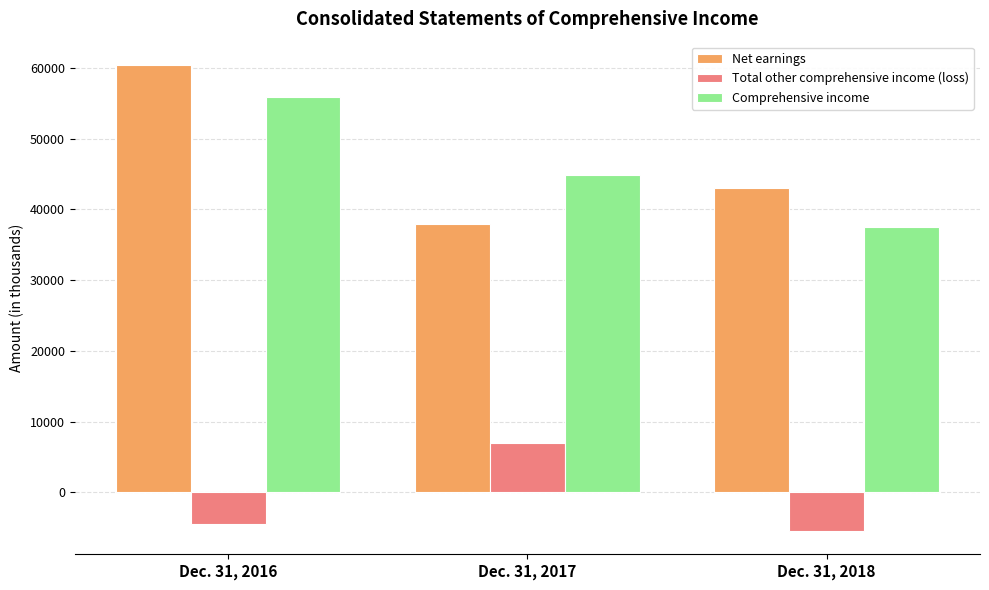

Reading left to right, what are all the values shown in this chart?

Net earnings: 60430	37976	43003
Total other comprehensive income (loss): -4554	6919	-5485
Comprehensive income: 55876	44895	37518